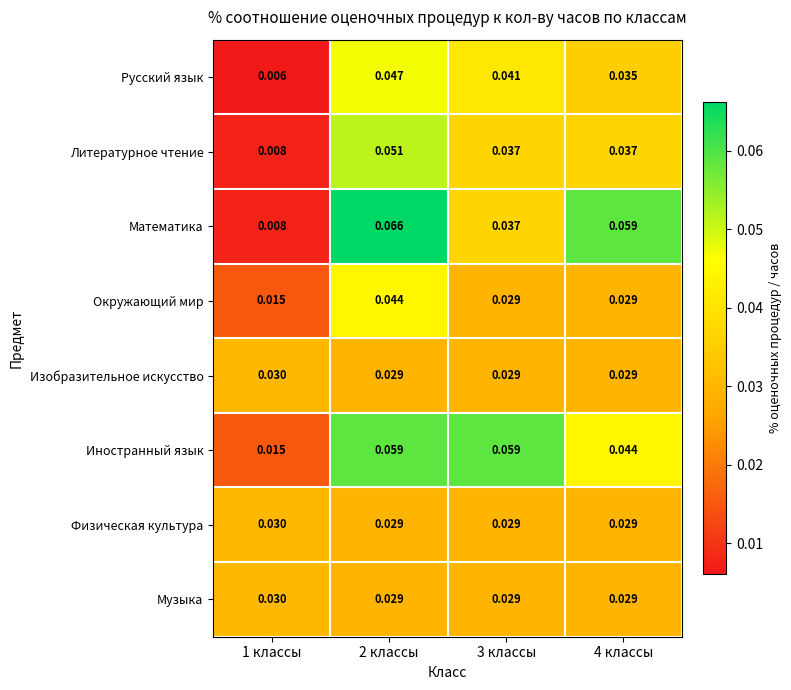

Which series has the largest range (max minus min)?

Математика